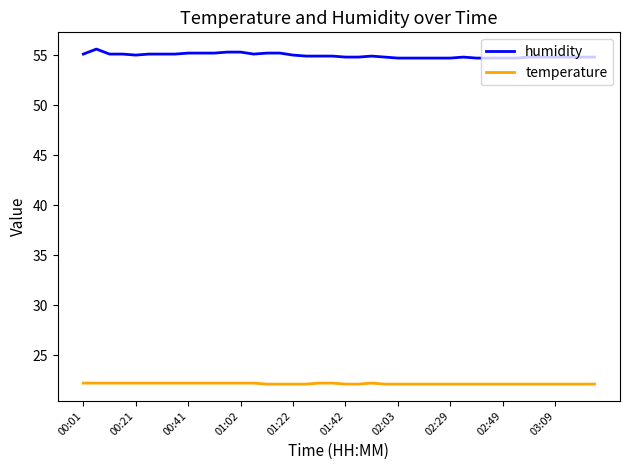

True or false: temperature and humidity cross at least once.

False